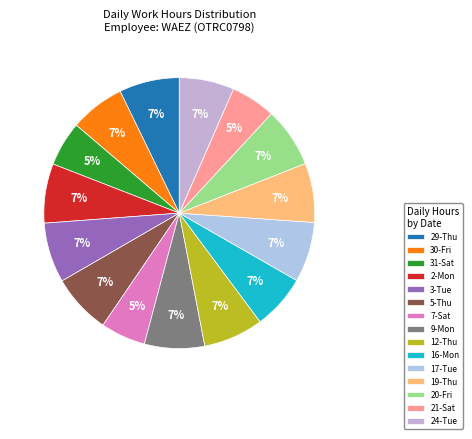

To the nearest percent, what portion does 21-Sat represent?

5%